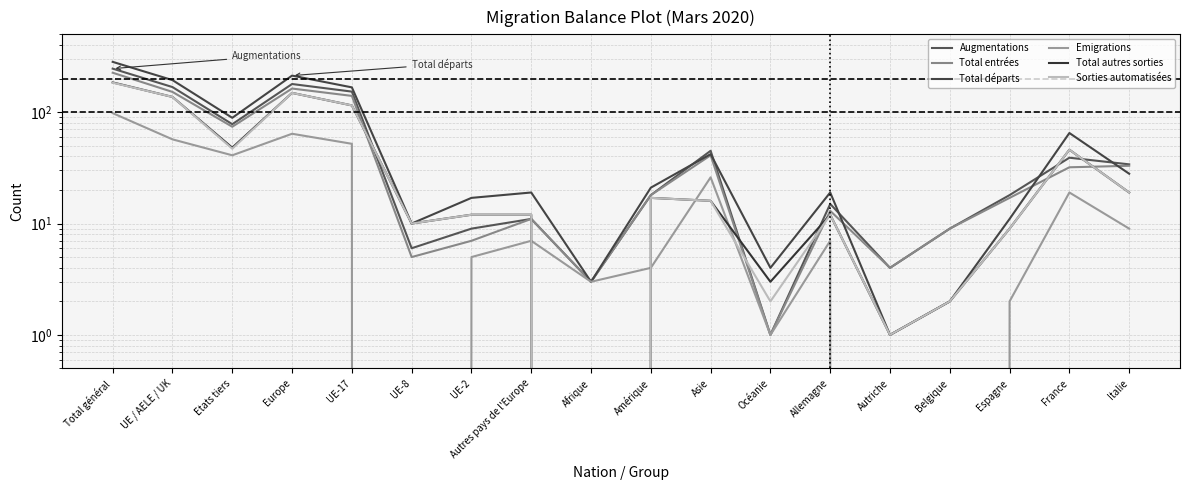

List the series in order of their peak value, highest first.

Total départs, Augmentations, Total entrées, Total autres sorties, Sorties automatisées, Emigrations